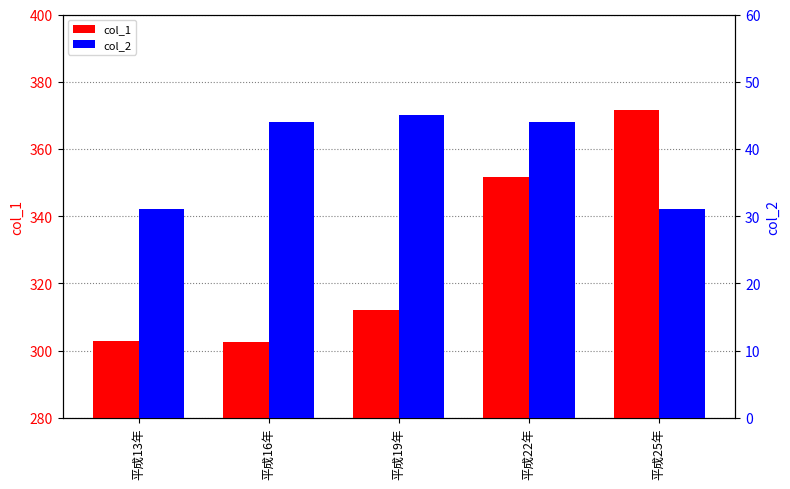

What is the greatest value displayed?

371.5